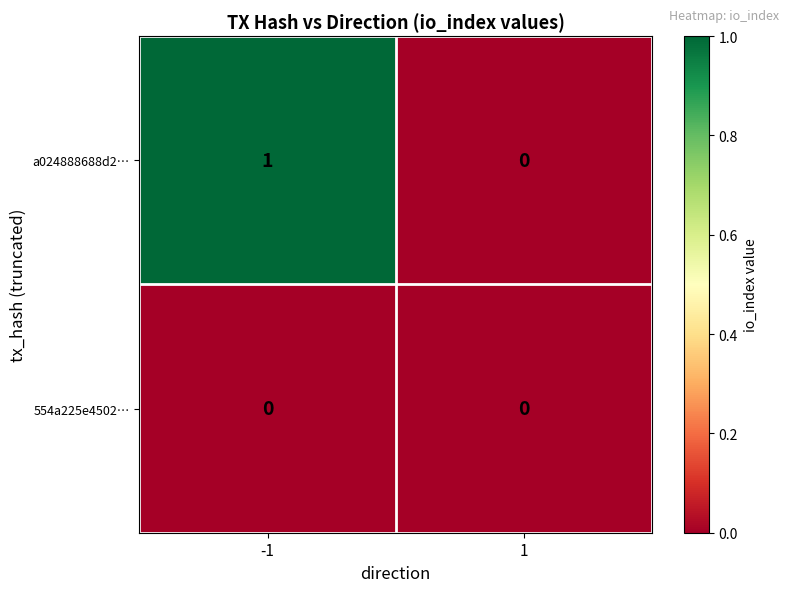

Which series has the largest range (max minus min)?

a024888688d2…